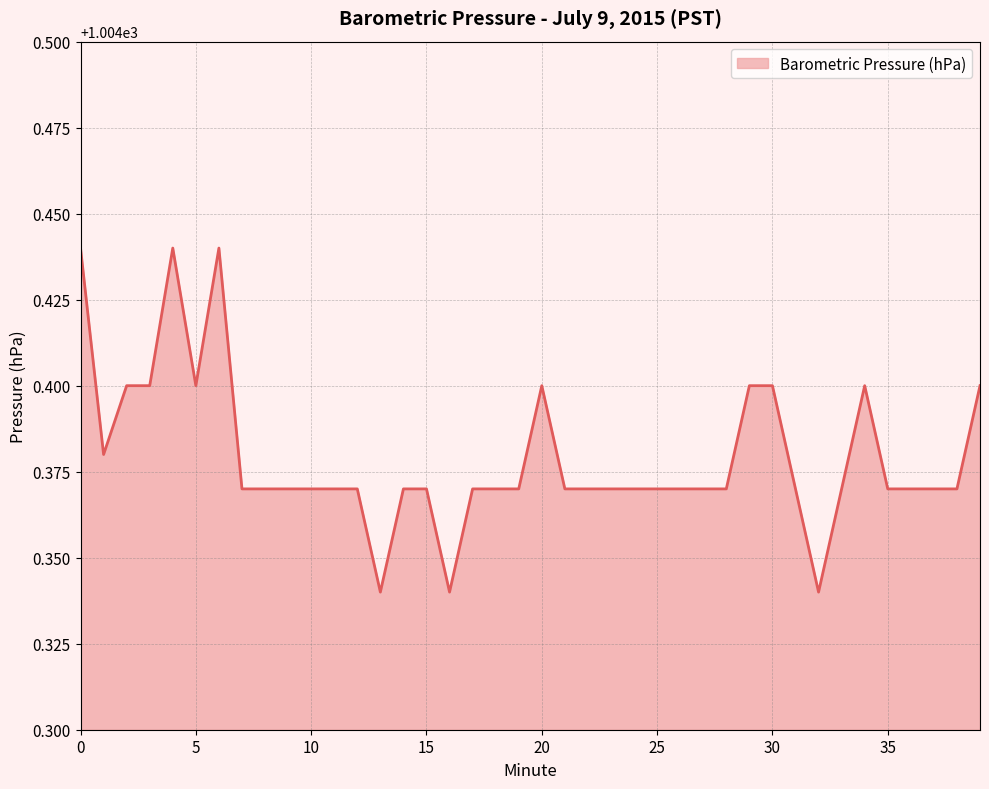

Does the chart have visible grid lines?

Yes